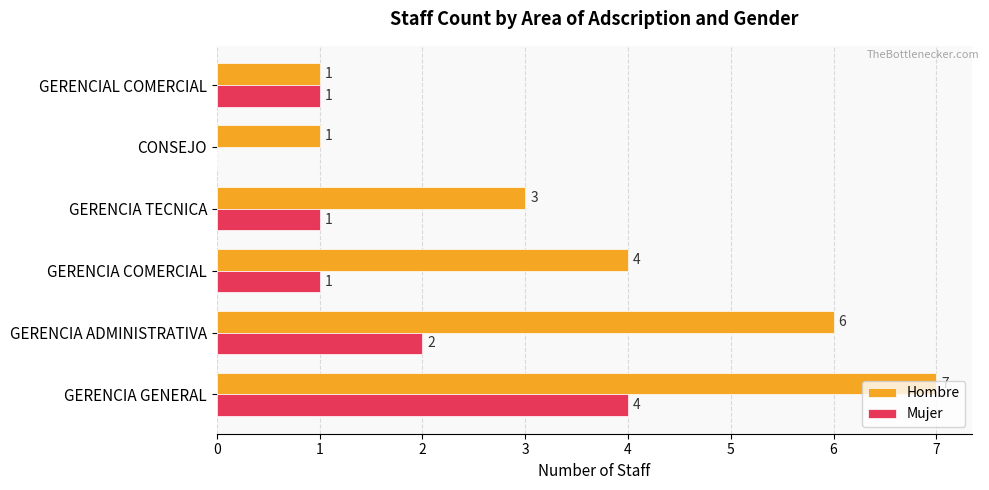

How many Mujer values are between 1 and 2?

4